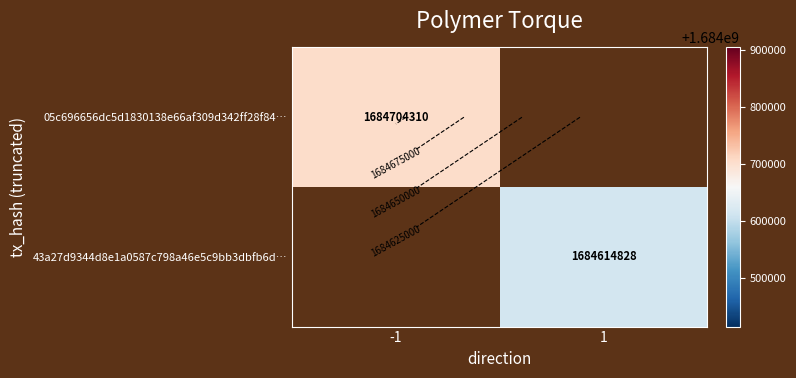

What is the minimum value shown in the chart?

1684614828.0